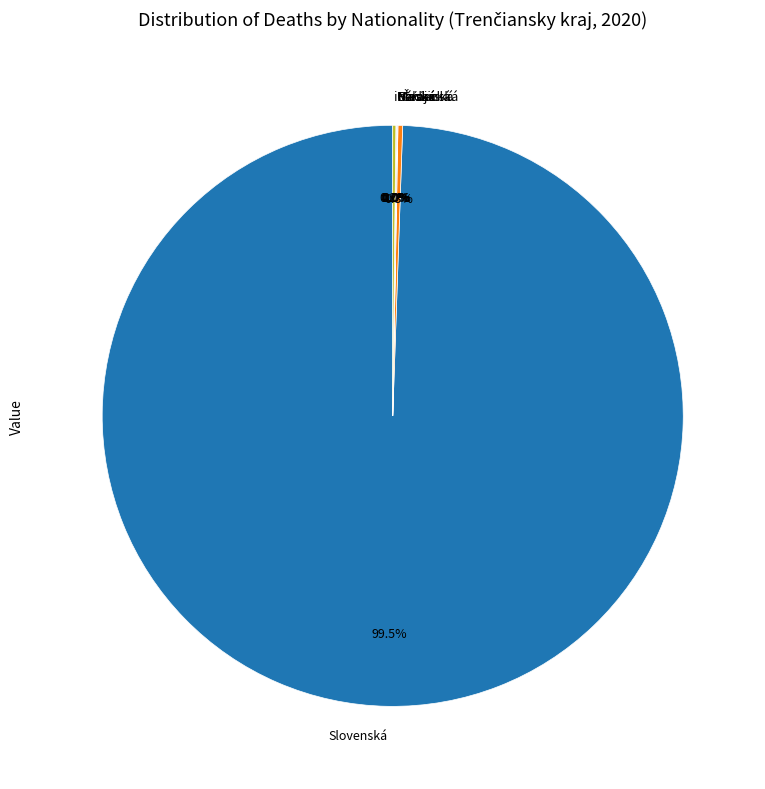

Which category has the biggest portion of the pie?

Slovenská